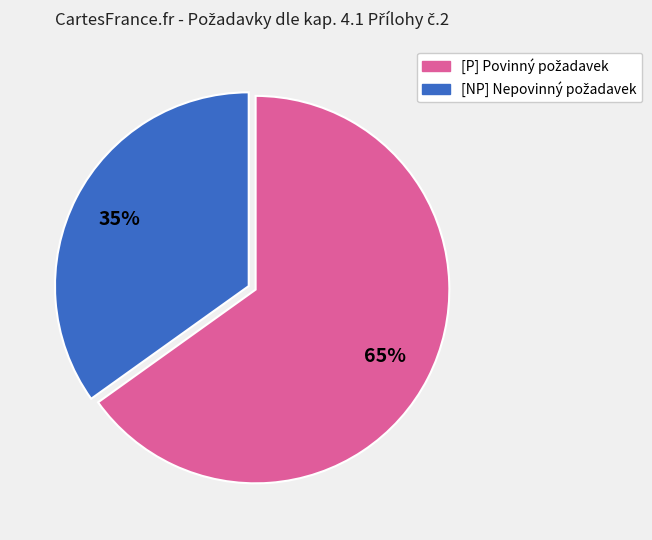

To the nearest percent, what is the difference between the largest and smallest slice percentages?

30%